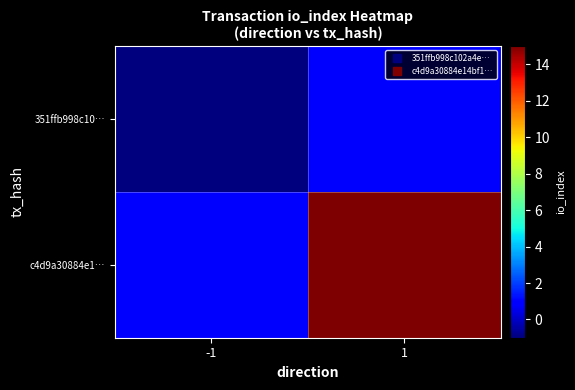

Reading left to right, list all the values displayed in this chart.

351ffb998c10…: -1=-1	1=1
c4d9a30884e1…: -1=1	1=15